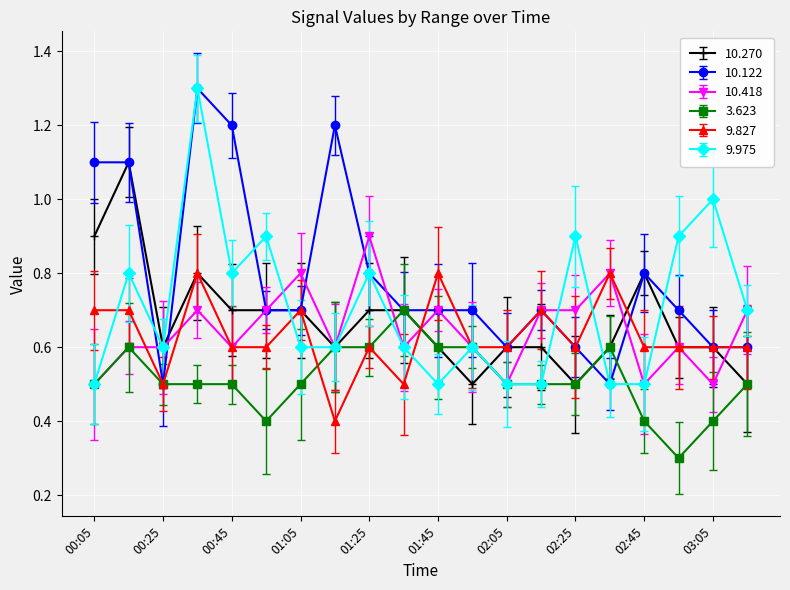

How many interior local valleys does the 9.827 series have?

4